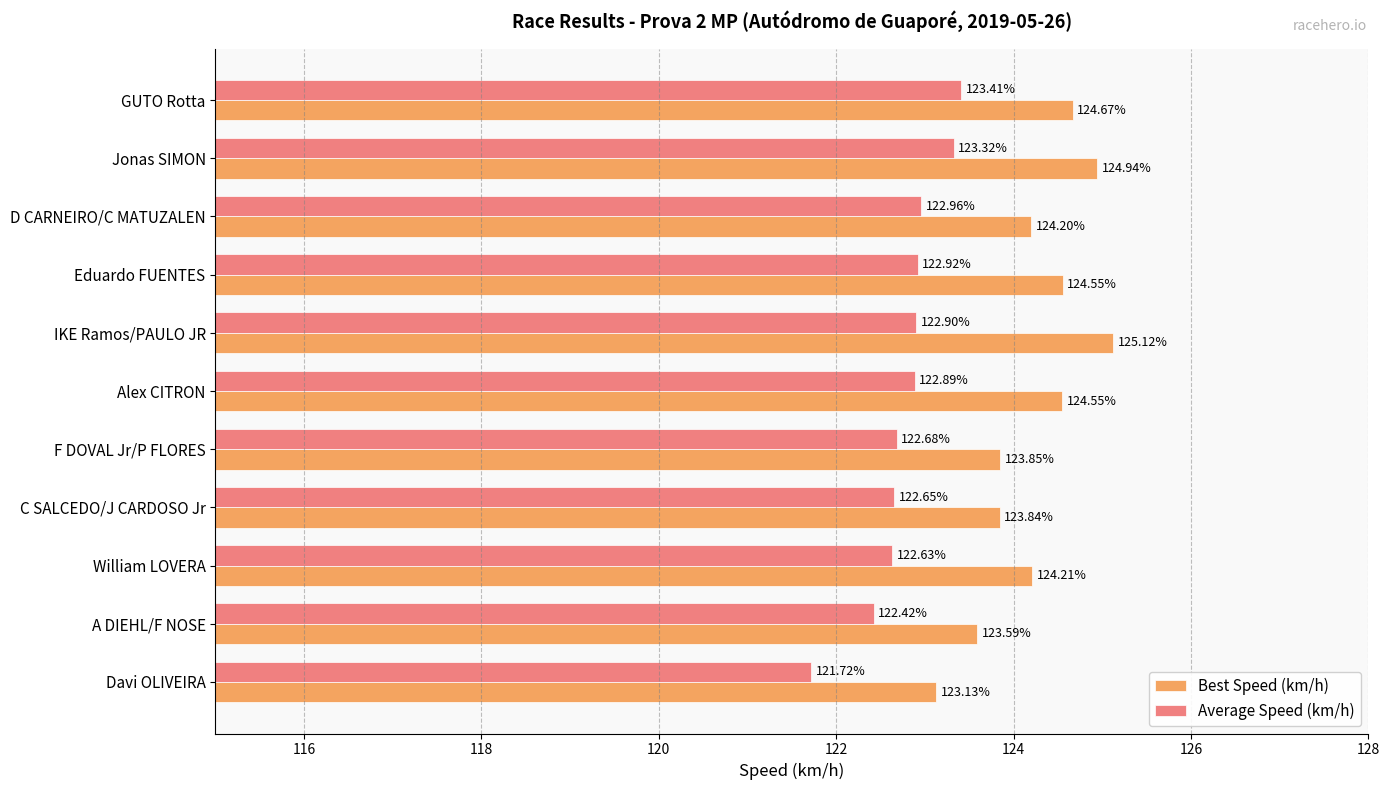

How many distinct data groups are displayed?

2